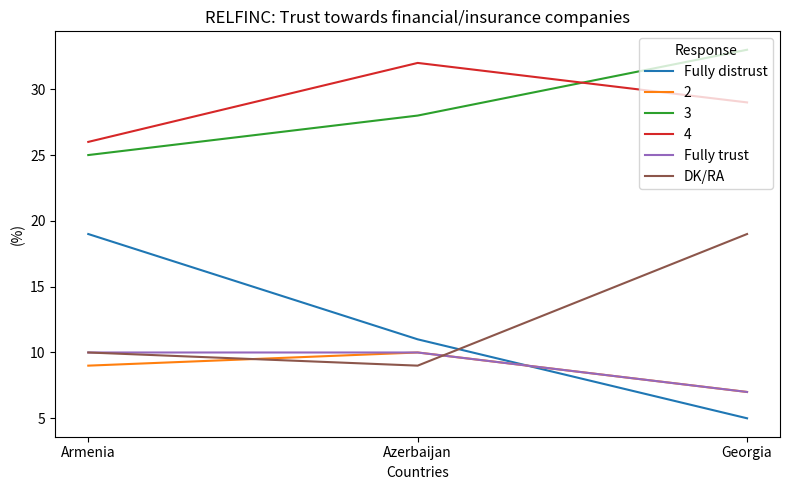

What is the sum of the Fully distrust values at Armenia and Georgia?

24